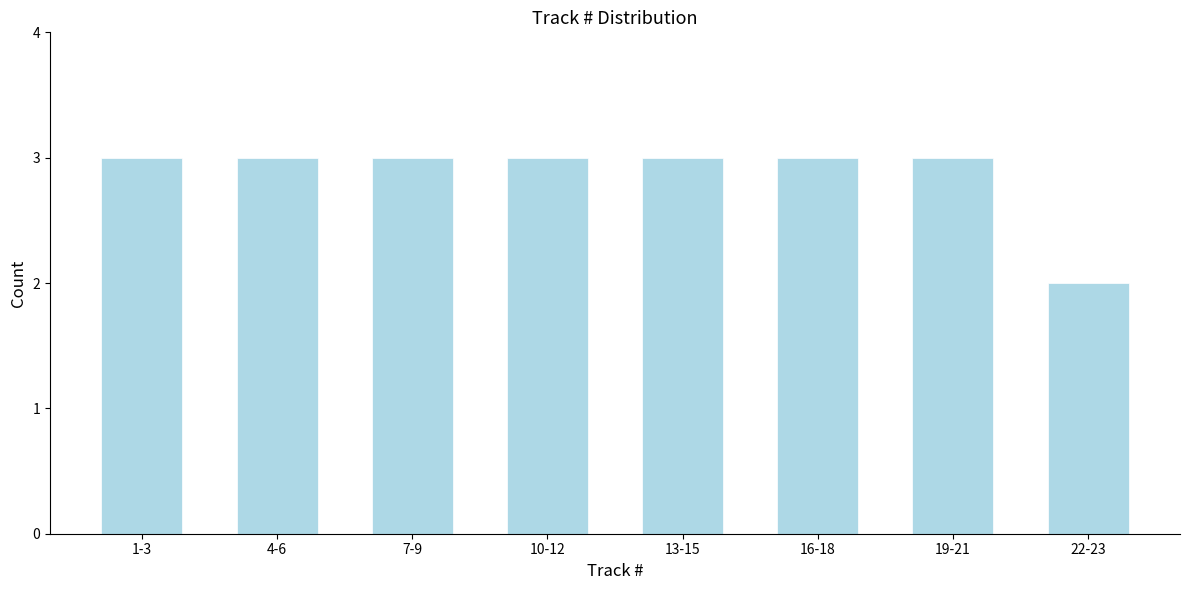

Reading right to left, transcribe all the data shown in this chart.

2	3	3	3	3	3	3	3